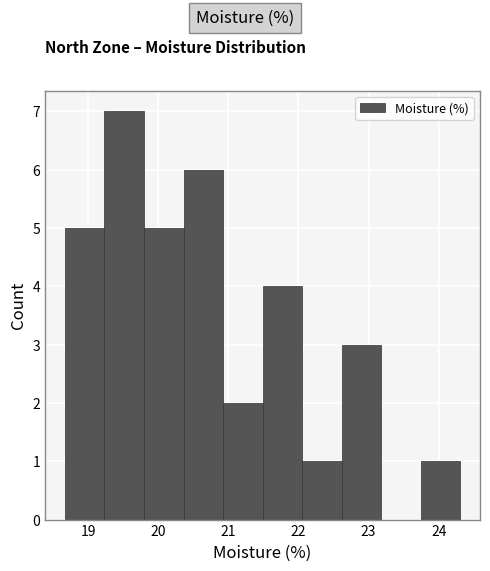

Over which range of the x-axis is the bar tallest?

19.2 to 19.8